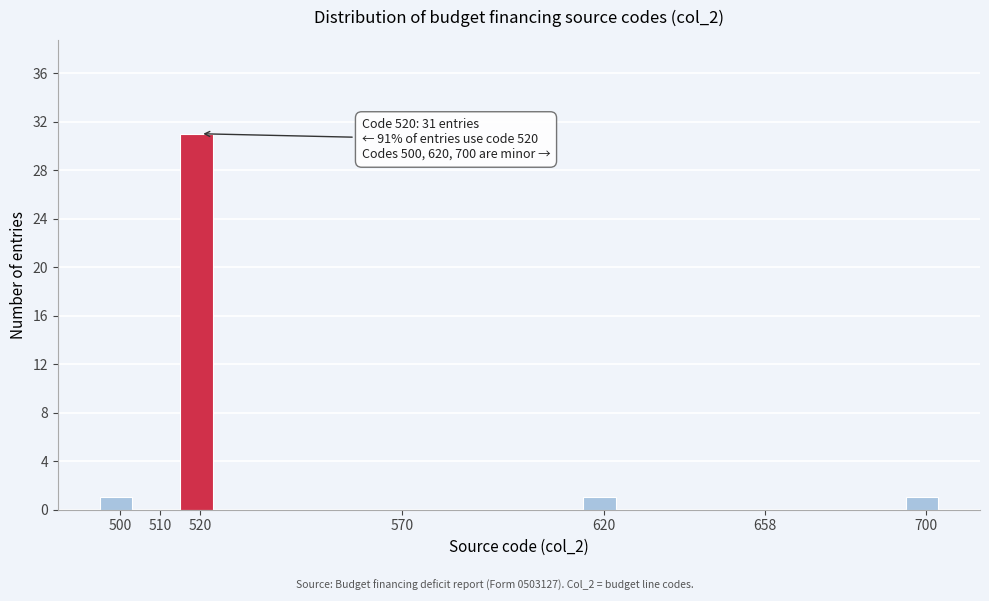

Which range on the x-axis has the tallest bar?

515 to 525